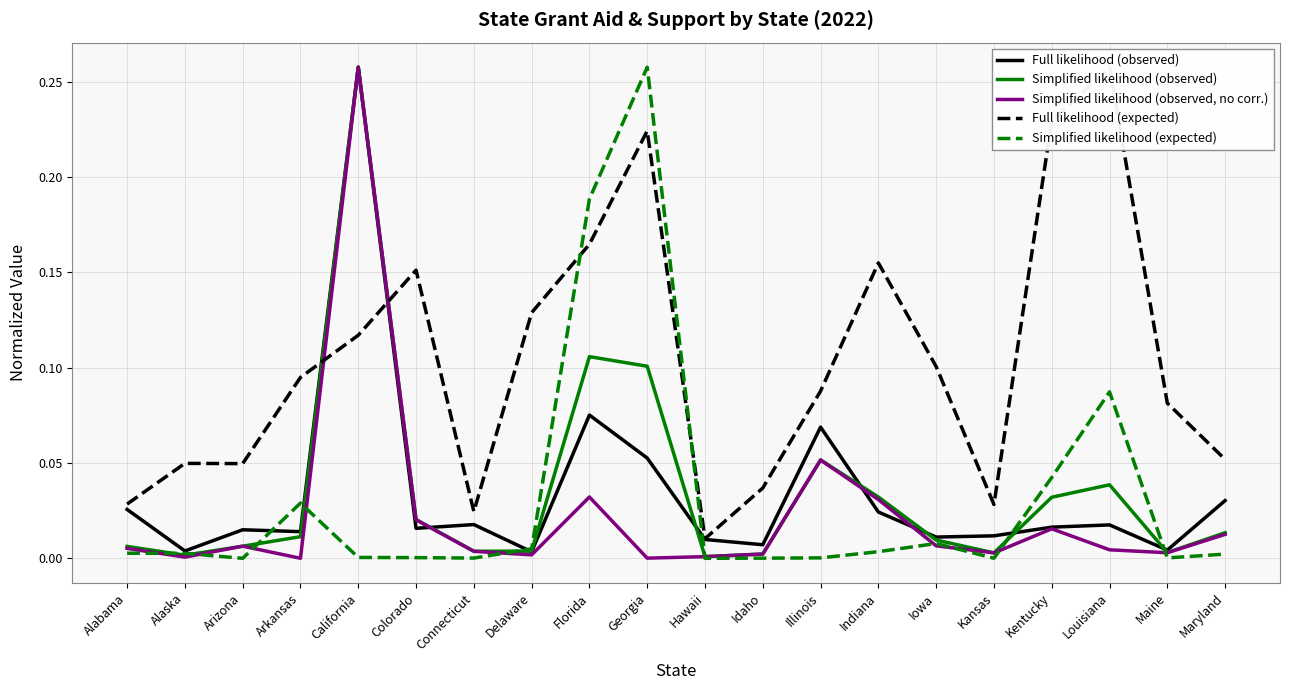

At which category does the chart reach its minimum across all series?

Arizona